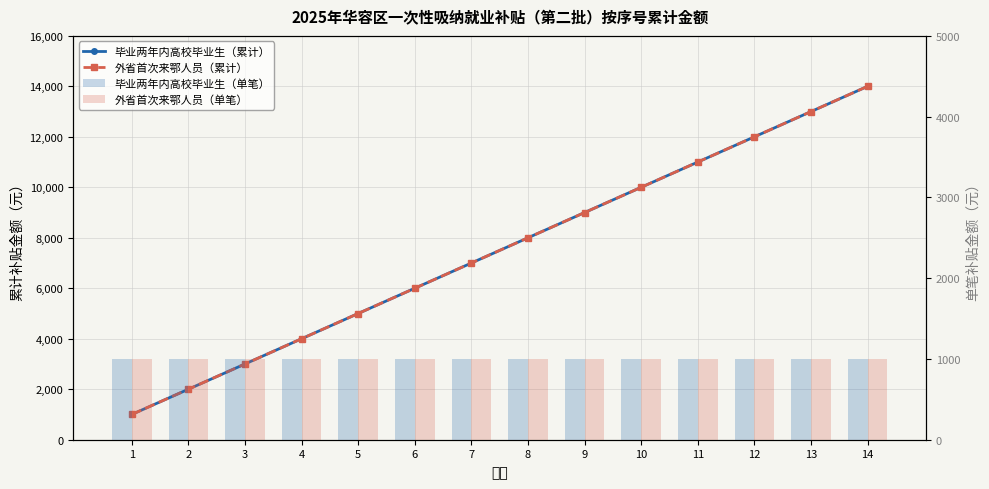

Between 14 and 13, which is larger?

14